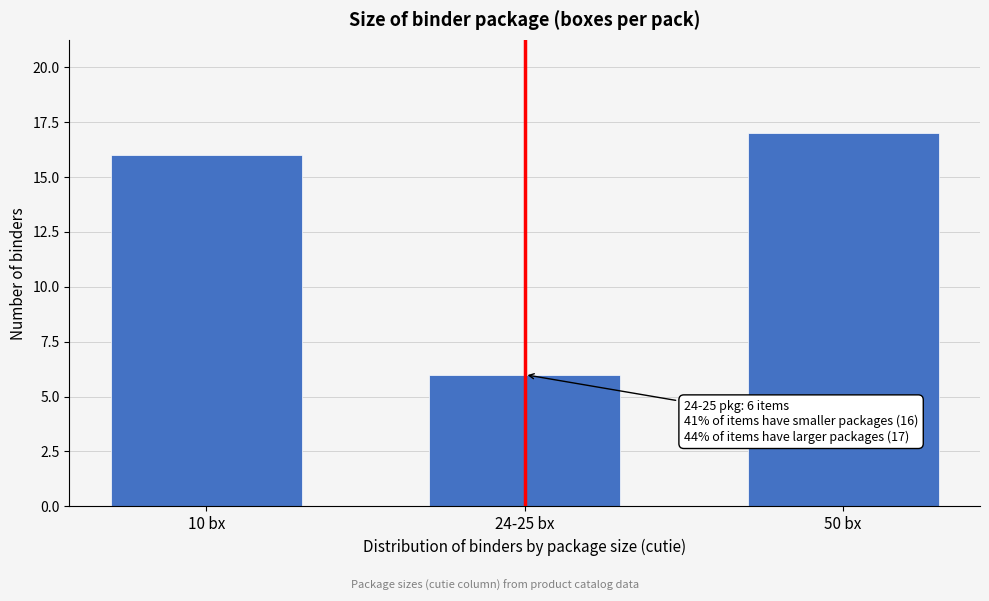

Reading left to right, transcribe all the data shown in this chart.

10 bx=16	24-25 bx=6	50 bx=17